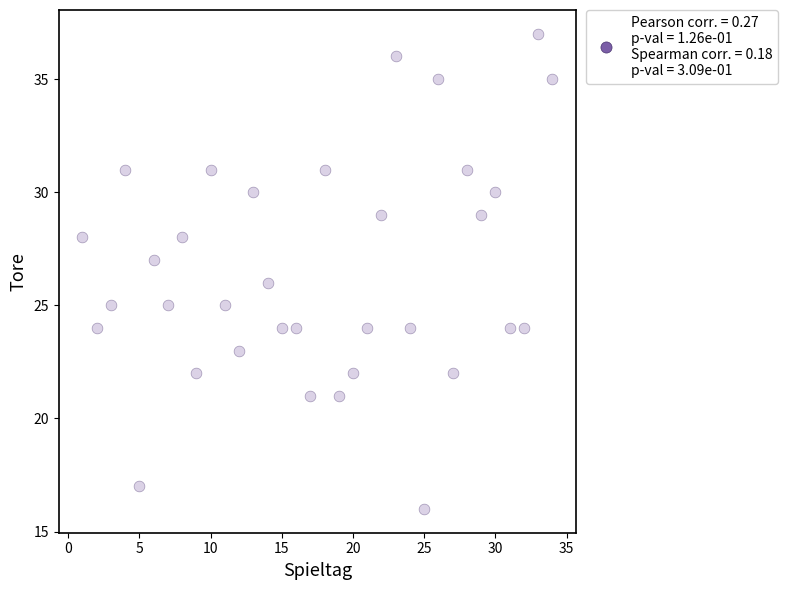

What is the range of Y values (max minus min)?

21